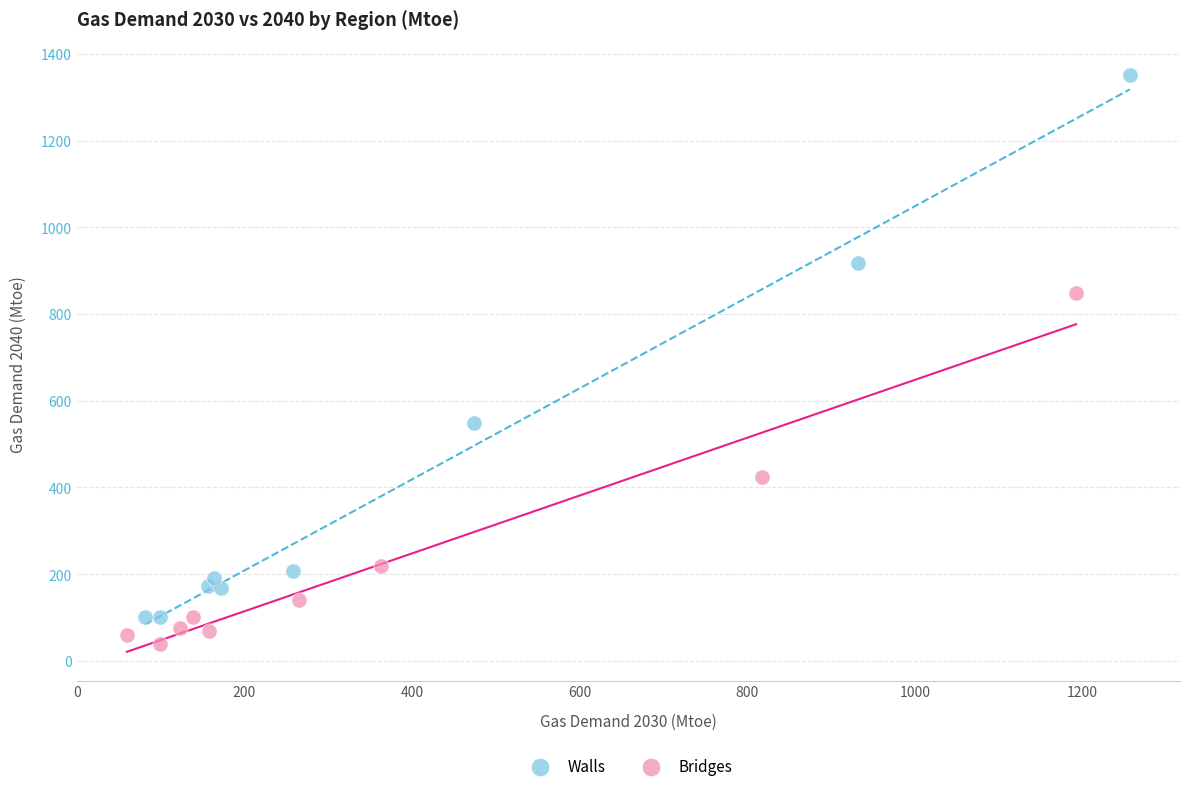

Which series reaches the maximum Y coordinate?

Walls